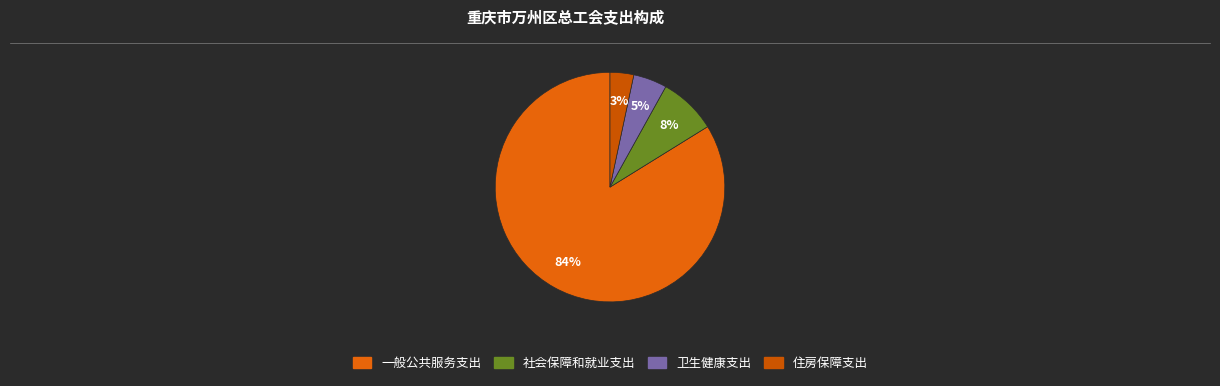

True or false: 一般公共服务支出 accounts for 84% of the total.

True